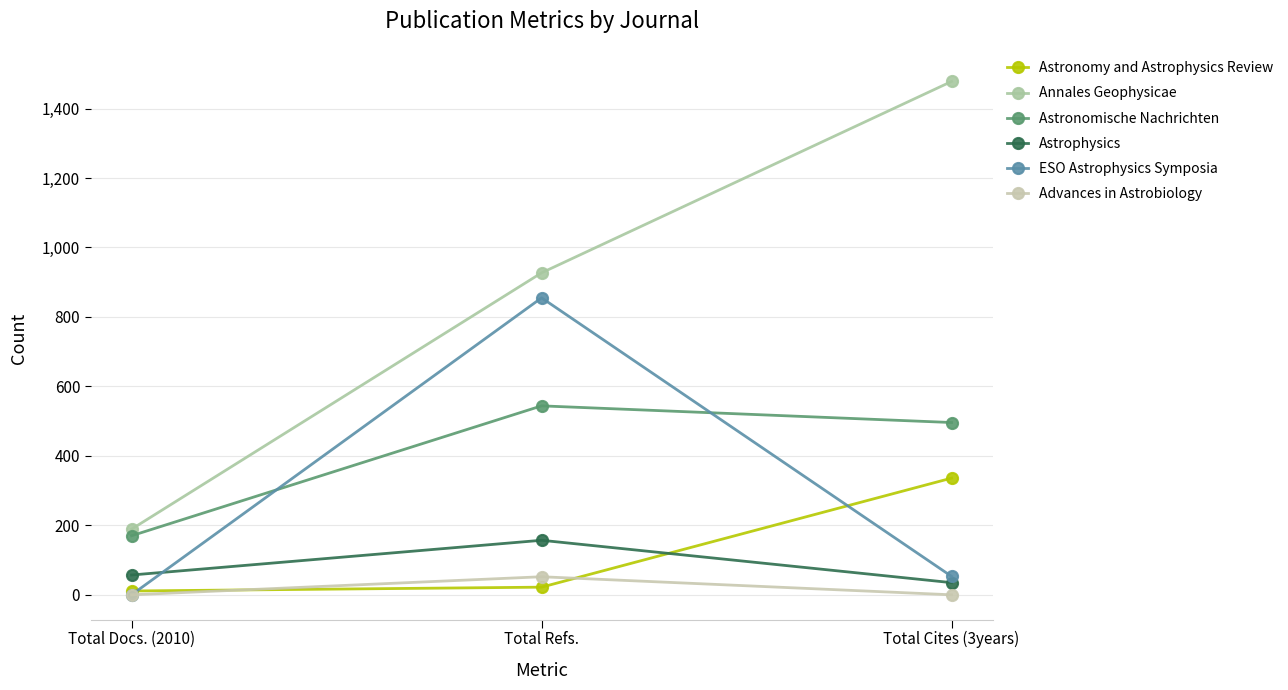

What is the label of the 2nd point from the left?

Total Refs.